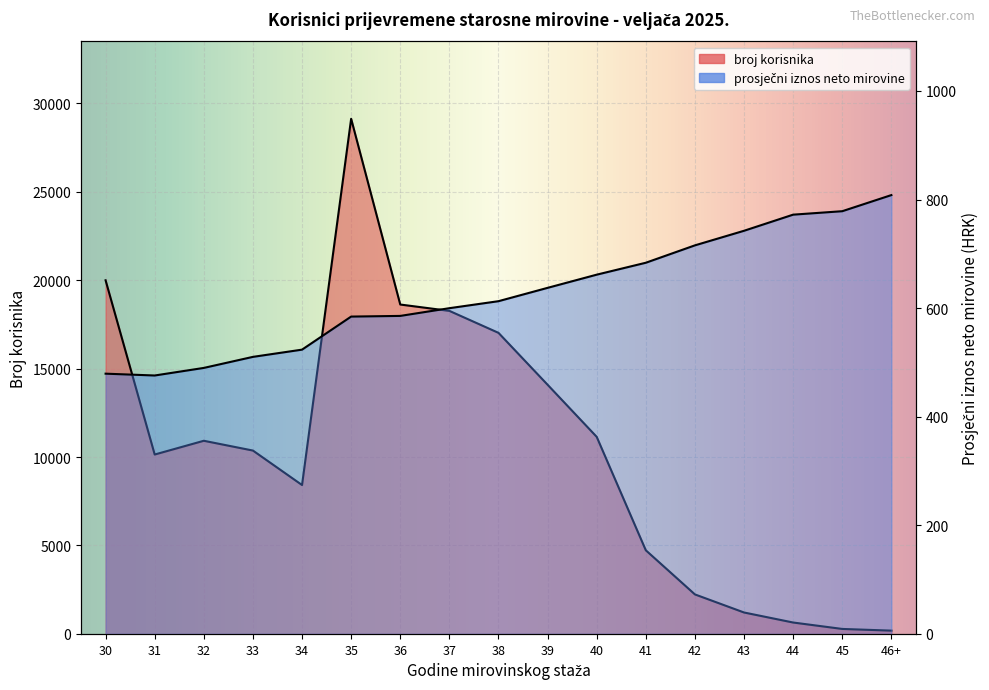

Where is the first local minimum for broj korisnika?

31